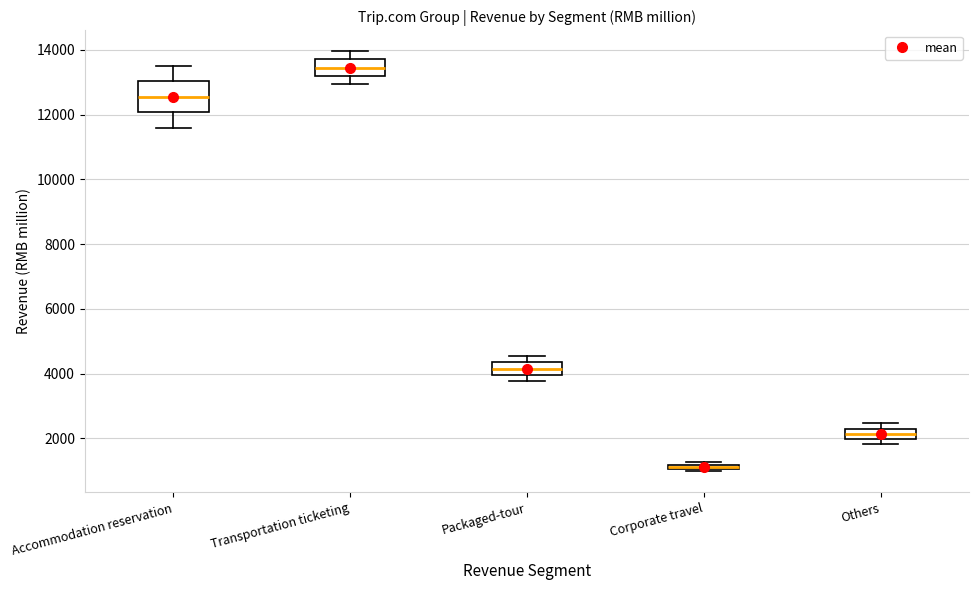

Where is the upper edge of the box for Accommodation reservation on the y-axis? The values are not printed on the chart, so give them approximately, as read against the axis.

13000